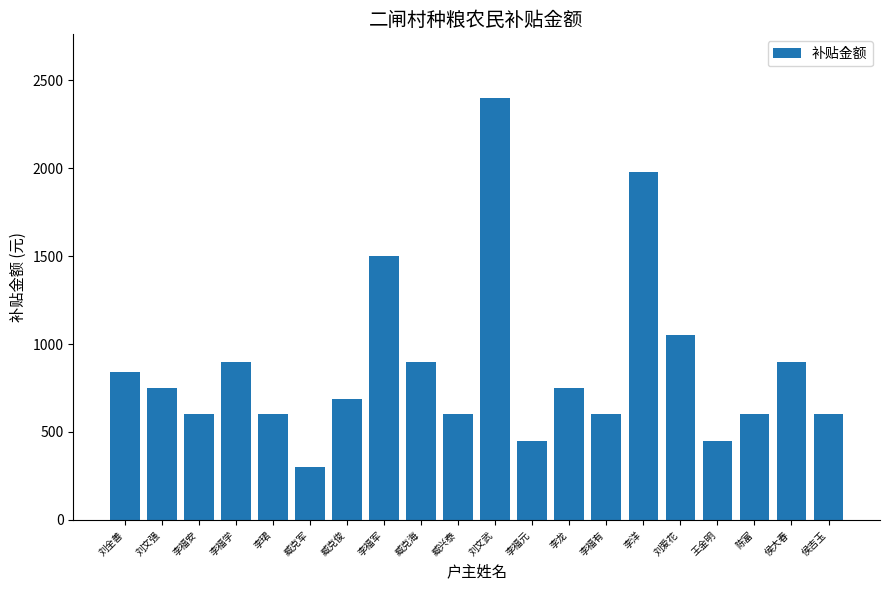

Is it true that the value at 陈富 is 600?

True